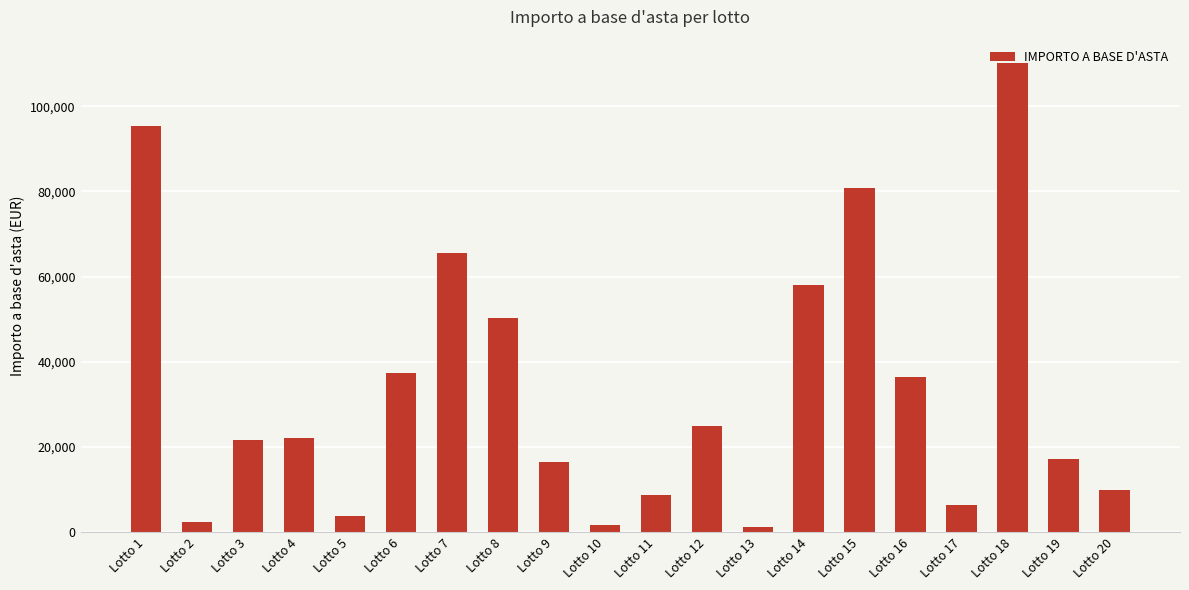

Where is the data nearest to the value 55700?

Lotto 14